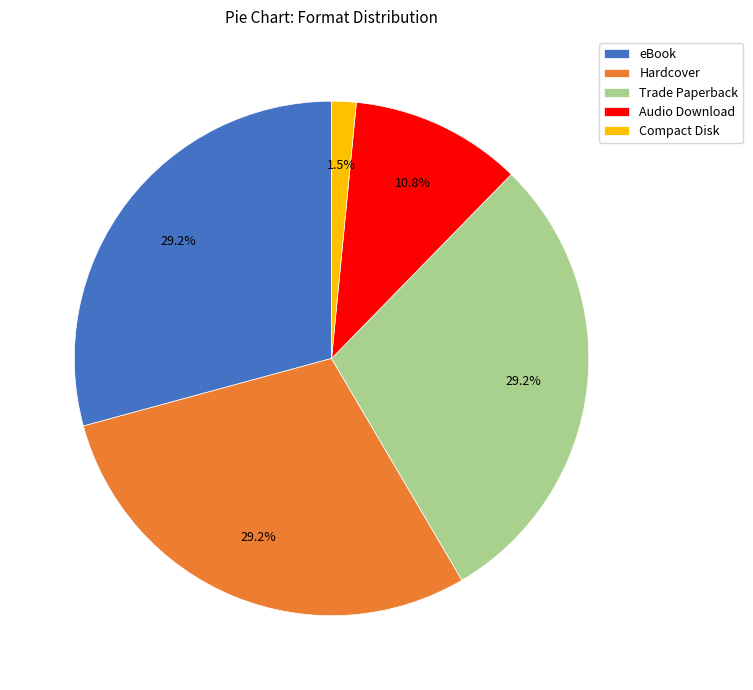

Does Compact Disk account for over 50% of the chart?

No